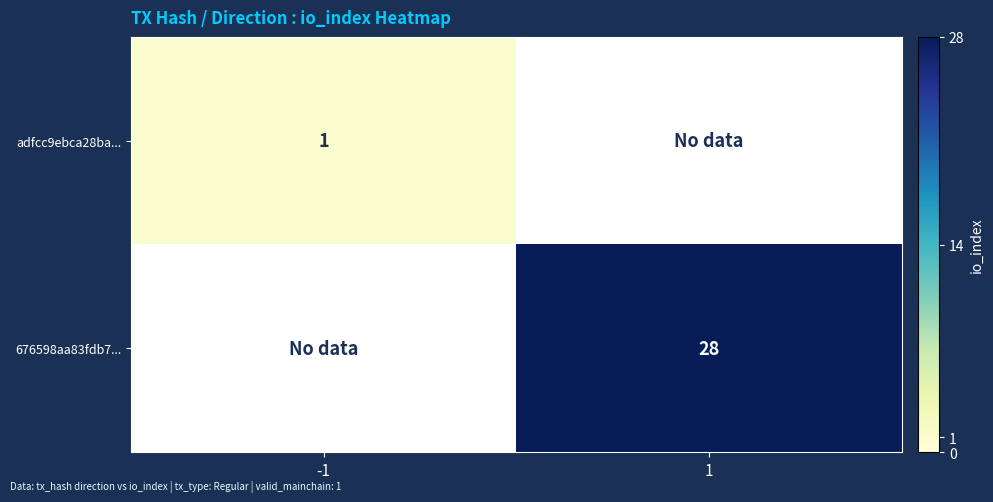

At which category is the sum across all series the highest?

1